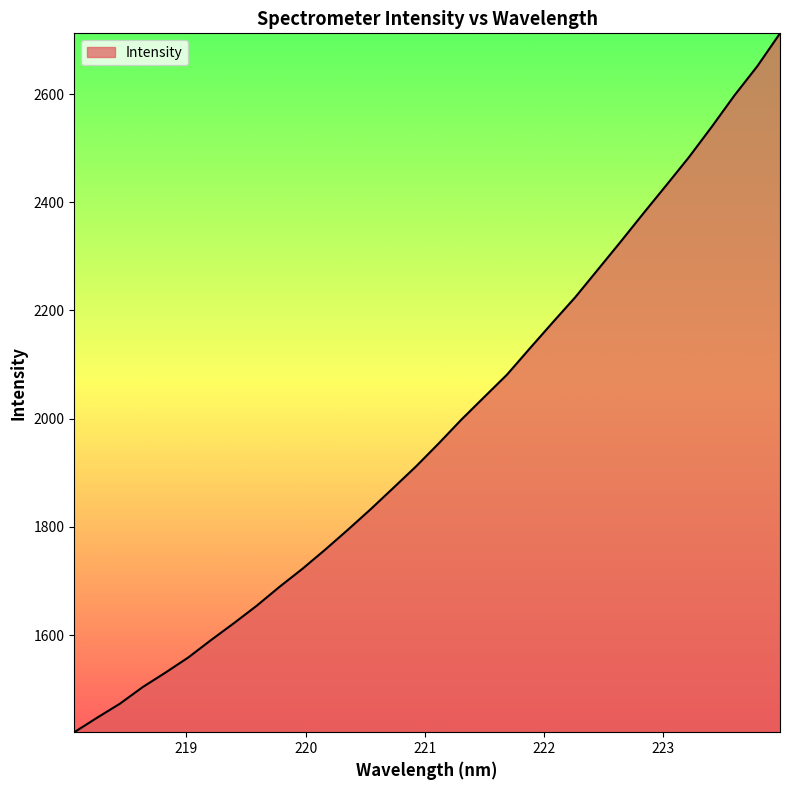

What is the maximum value shown in the chart?

2712.2